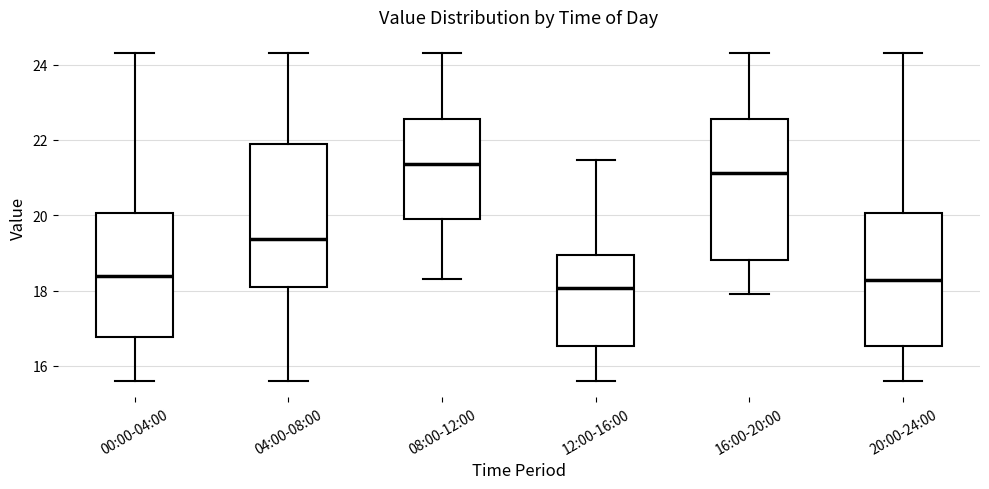

Which box's median line is the highest?

08:00-12:00